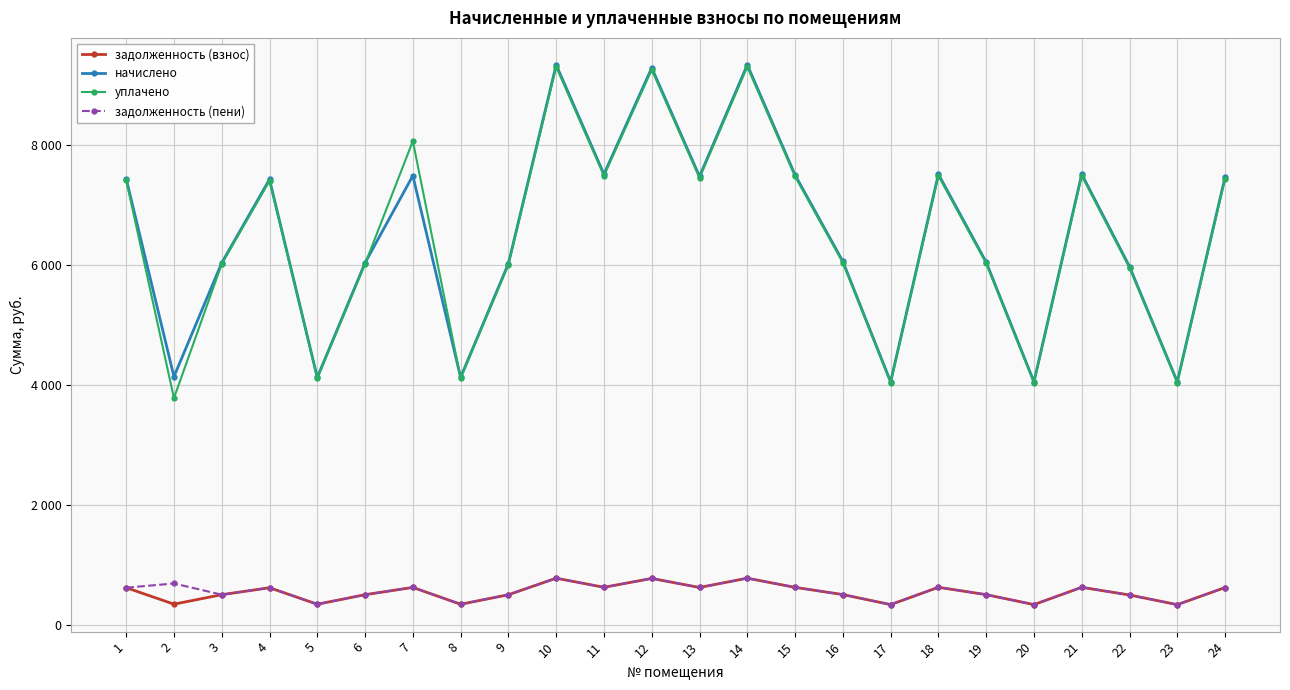

Which series has the widest spread of values?

уплачено